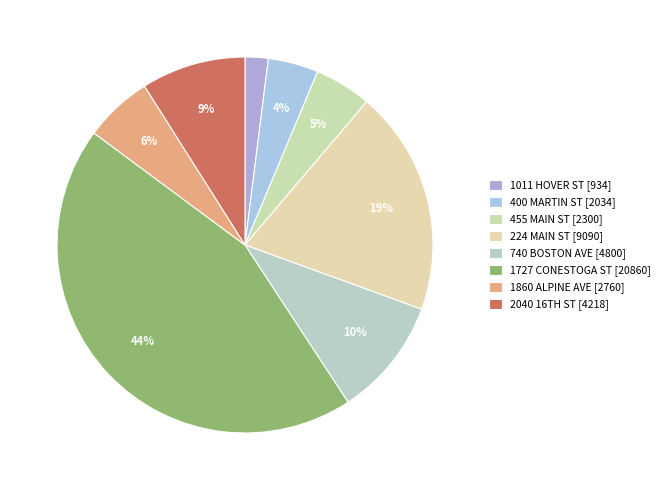

How many segments does this pie chart have?

8